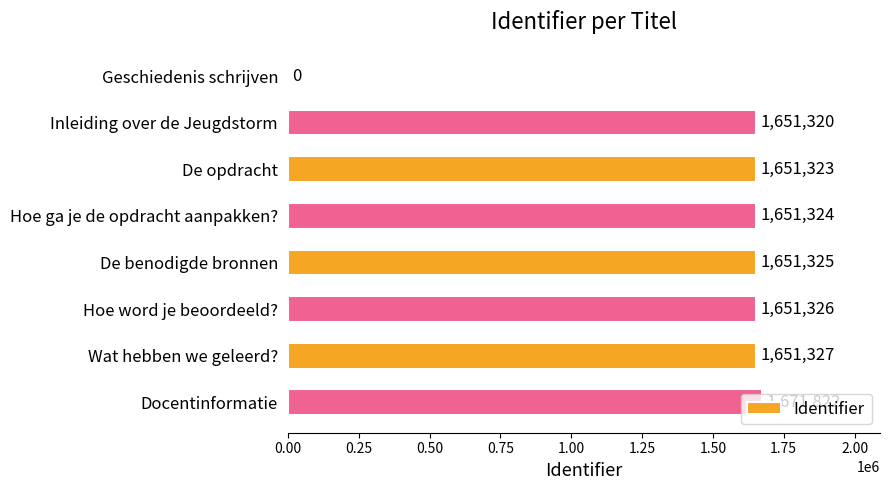

Which has a higher value, Geschiedenis schrijven or De benodigde bronnen?

De benodigde bronnen